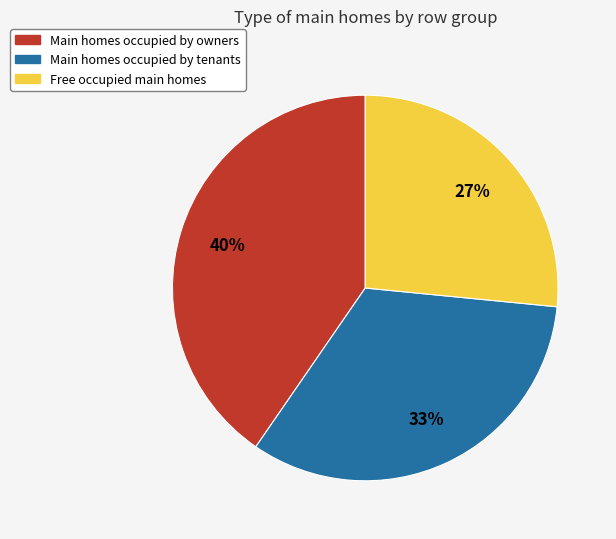

How many slices are in this pie chart?

3